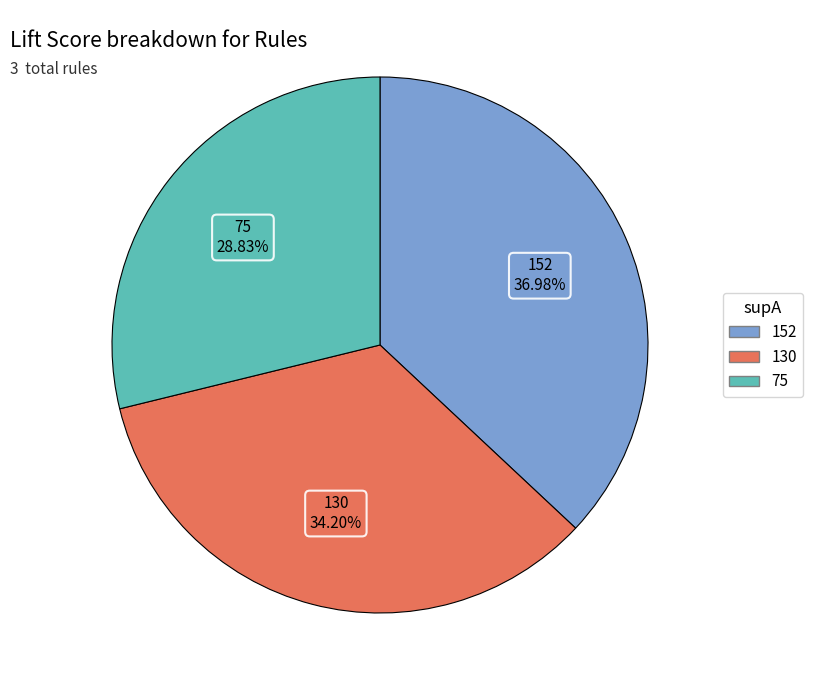

Rank the categories by value from highest to lowest.

152, 130, 75